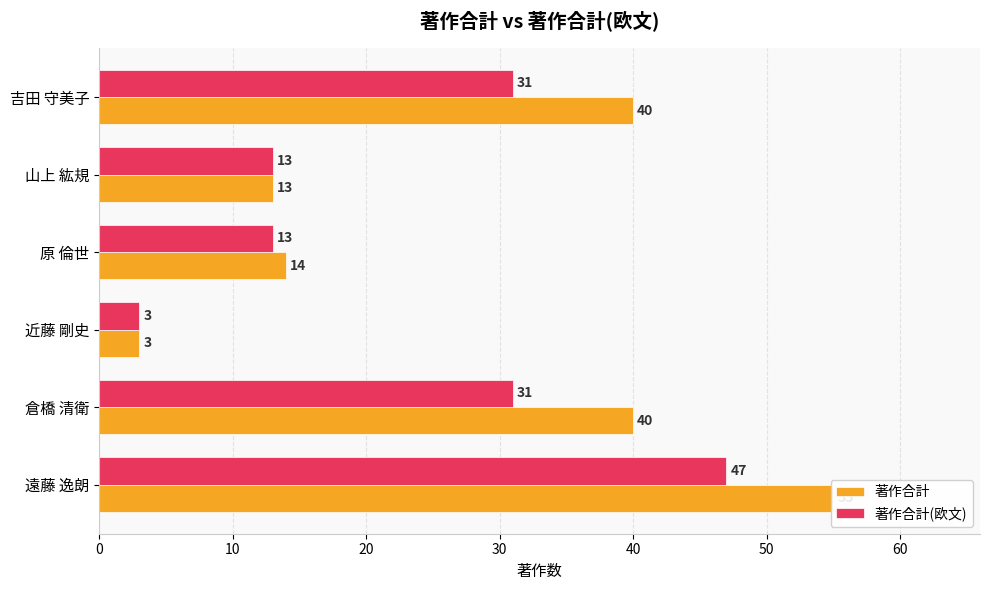

What is the maximum value for 著作合計?

55